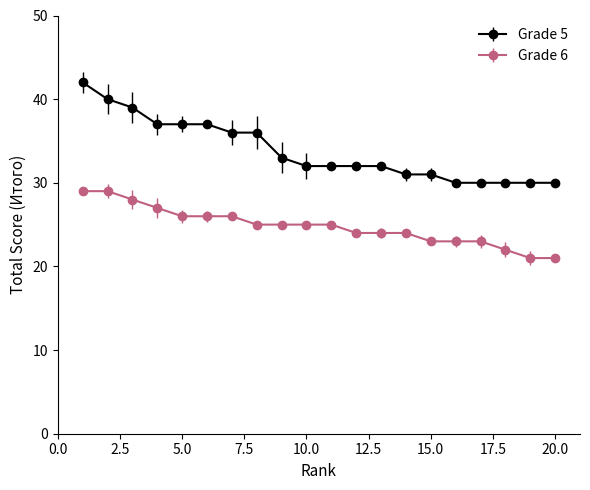

What is the value of the Grade 6 point at the 17th from the left?

23